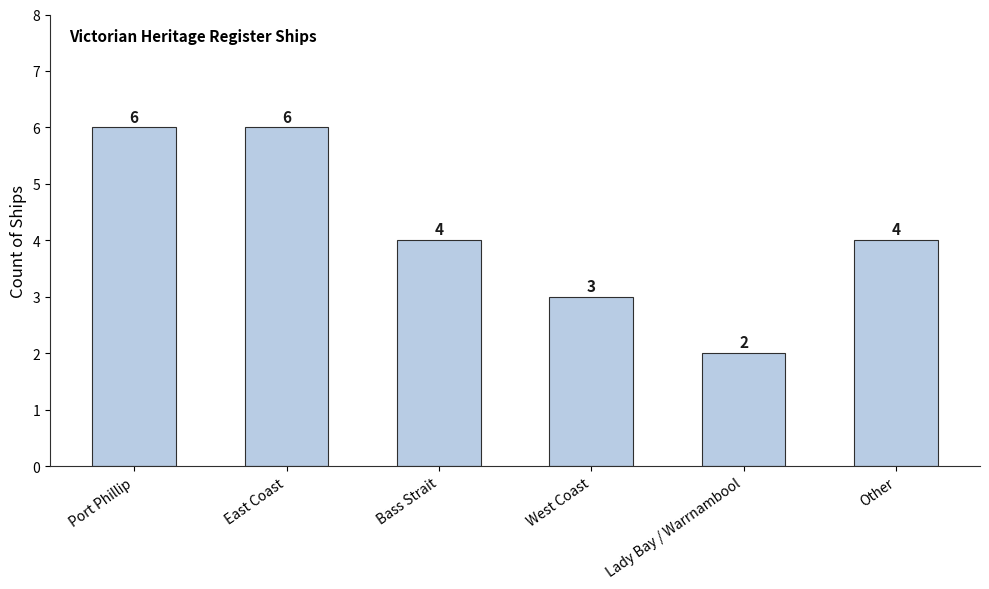

Reading left to right, extract all data points from this chart.

Port Phillip=6	East Coast=6	Bass Strait=4	West Coast=3	Lady Bay / Warrnambool=2	Other=4